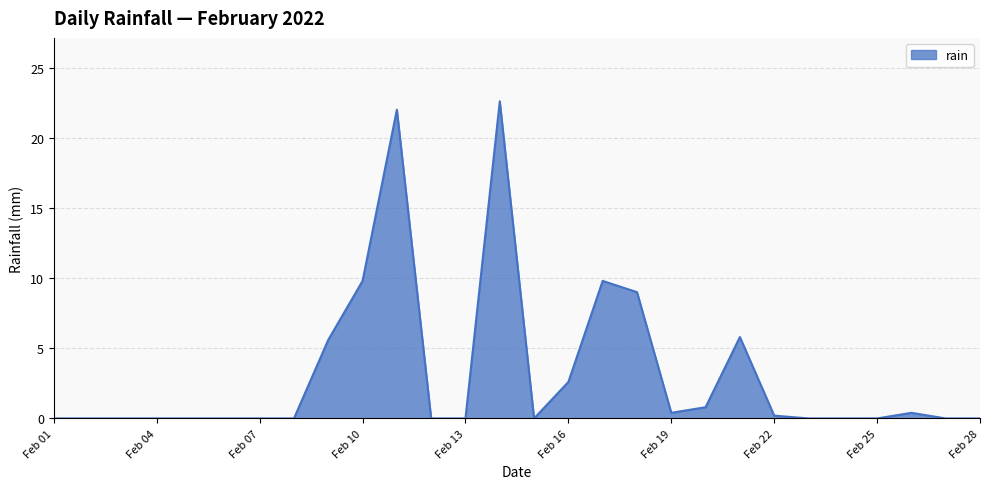

What is the difference between the maximum and minimum values?

22.6